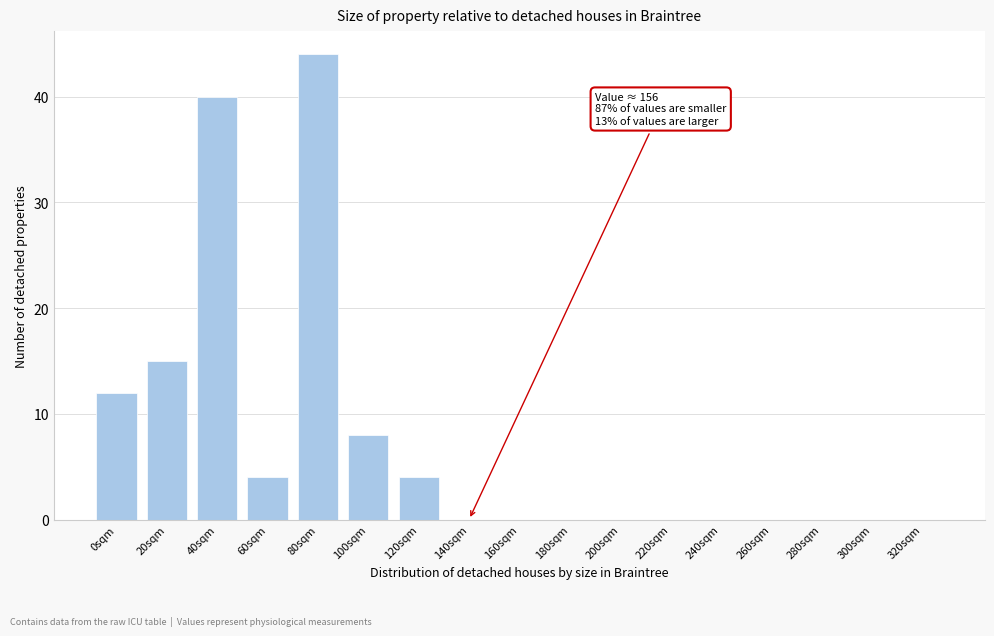

Reading left to right, transcribe all the data shown in this chart.

0sqm=12	20sqm=15	40sqm=40	60sqm=4	80sqm=44	100sqm=8	120sqm=4	140sqm=0	160sqm=0	180sqm=0	200sqm=0	220sqm=0	240sqm=0	260sqm=0	280sqm=0	300sqm=0	320sqm=0